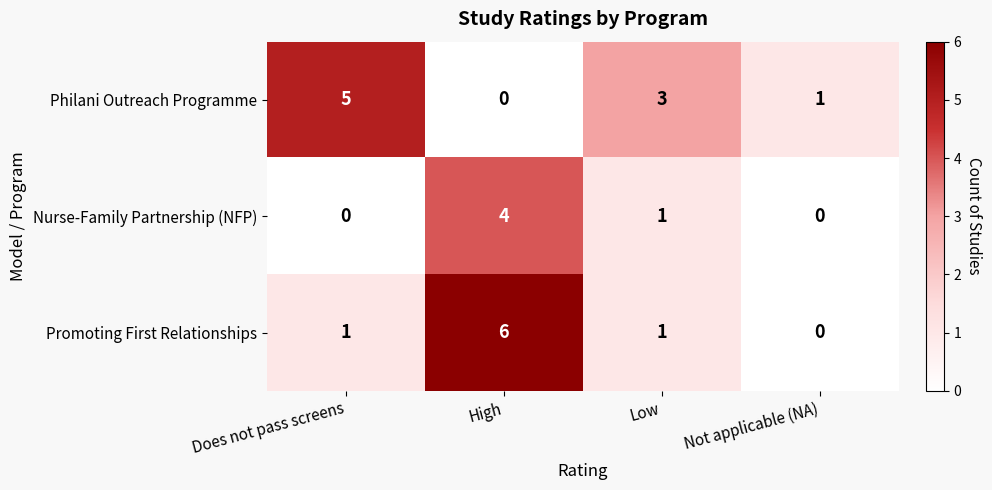

What is the sum of all Promoting First Relationships values?

8